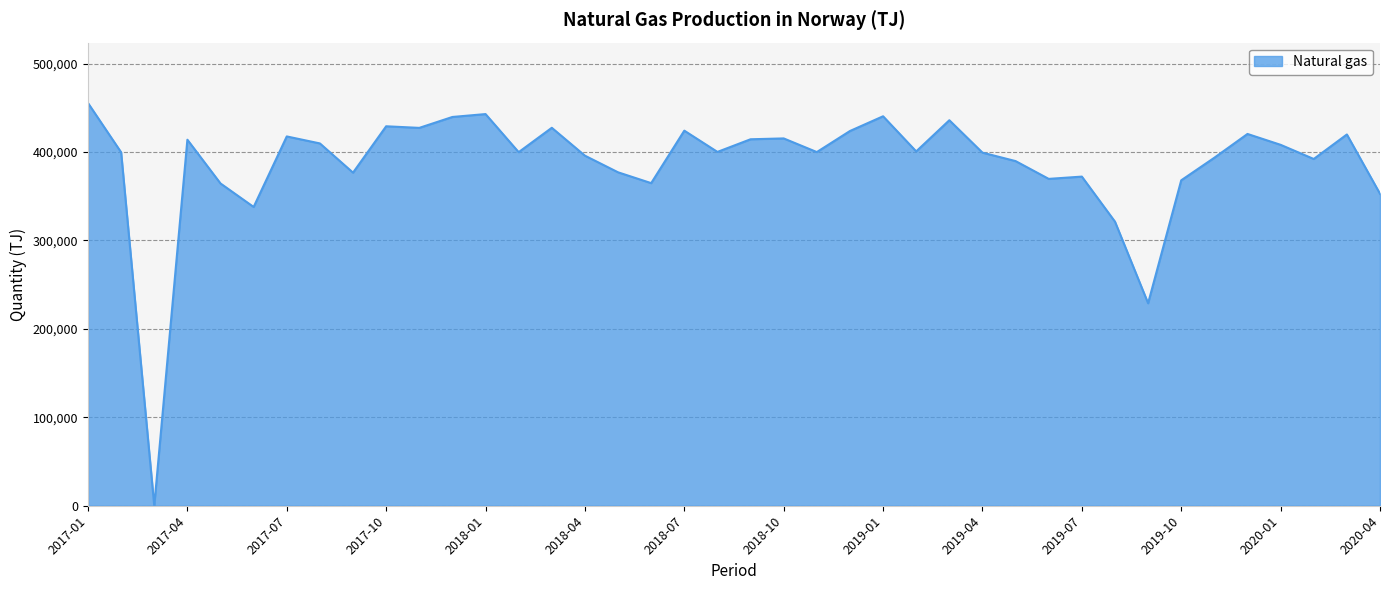

What is the difference between the maximum and minimum values?

455381